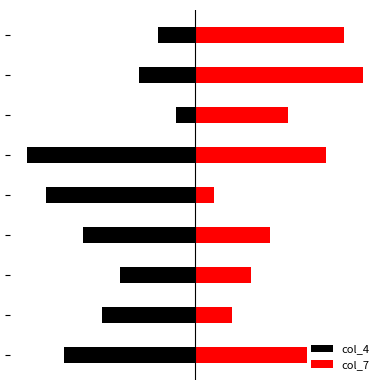

How many bars are there in total?

18